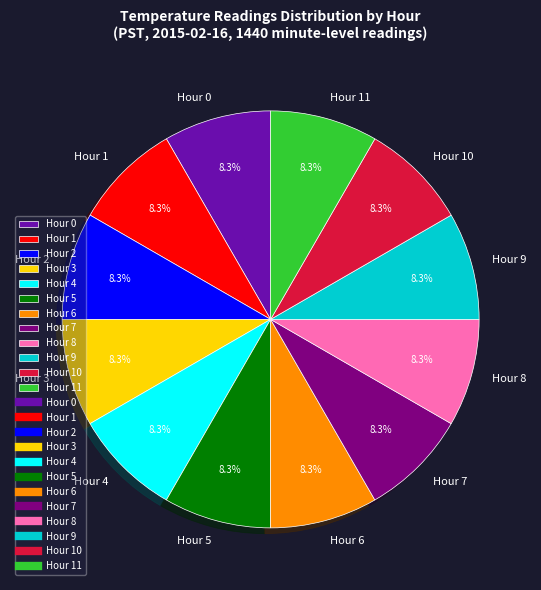

What is the total percentage of Hour 2 and Hour 7?

16.7%